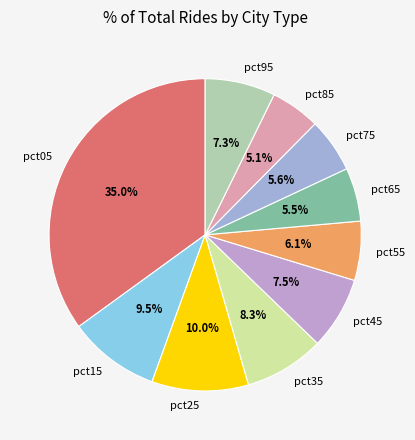

Between pct35 and pct55, which is larger?

pct35